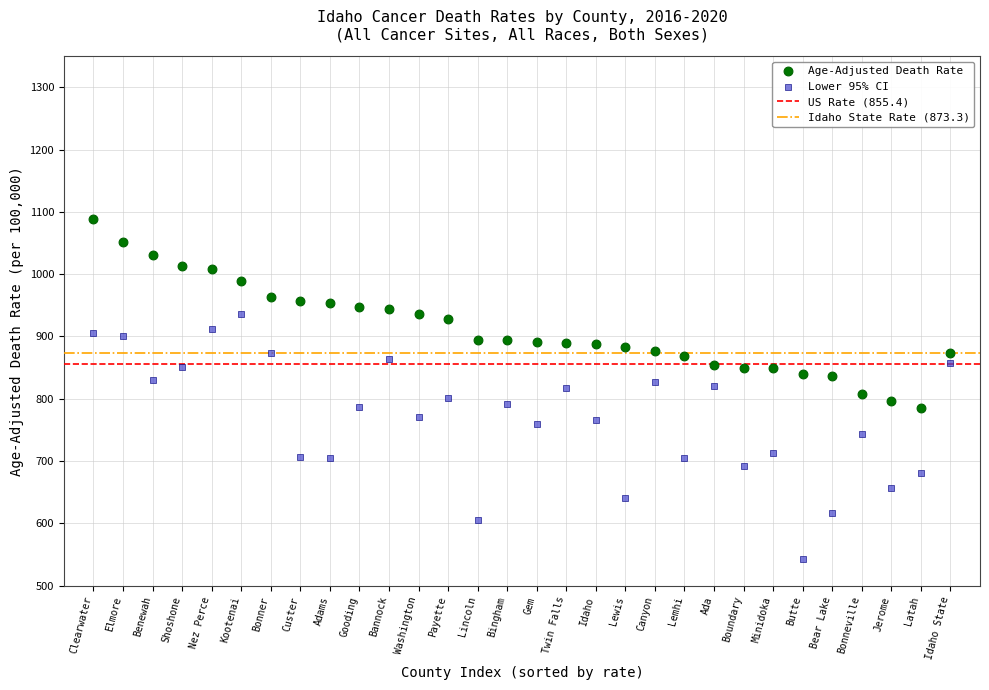

Which series contains the highest Y value?

Age-Adjusted Death Rate